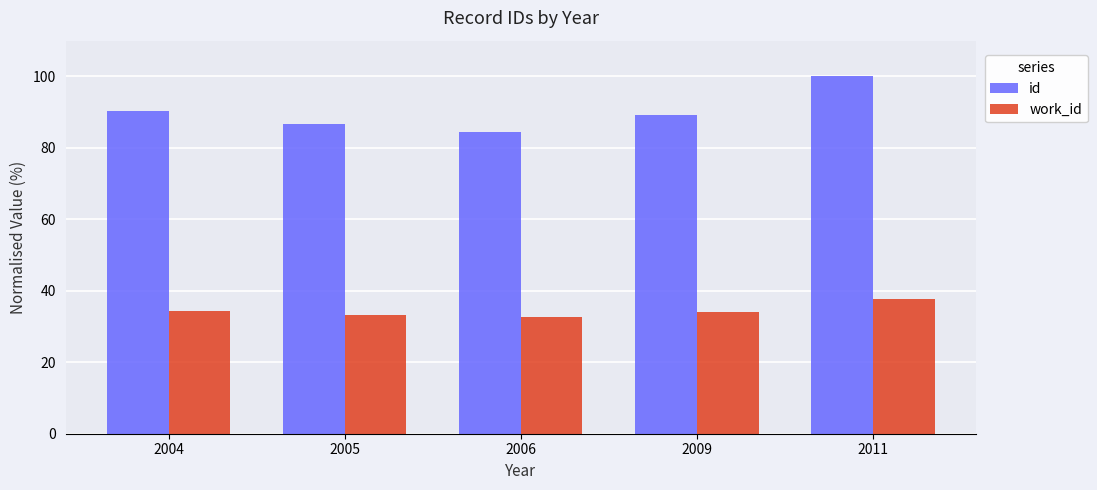

What is the greatest value displayed?

100.0